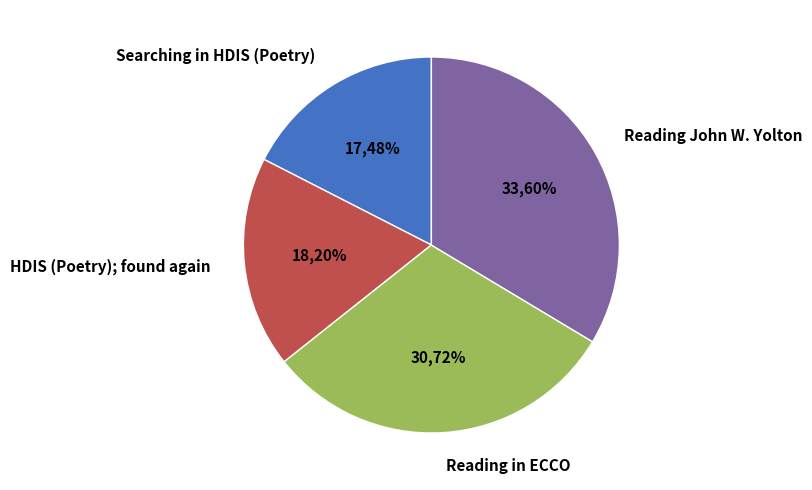

Does Reading in ECCO account for over 50% of the chart?

No